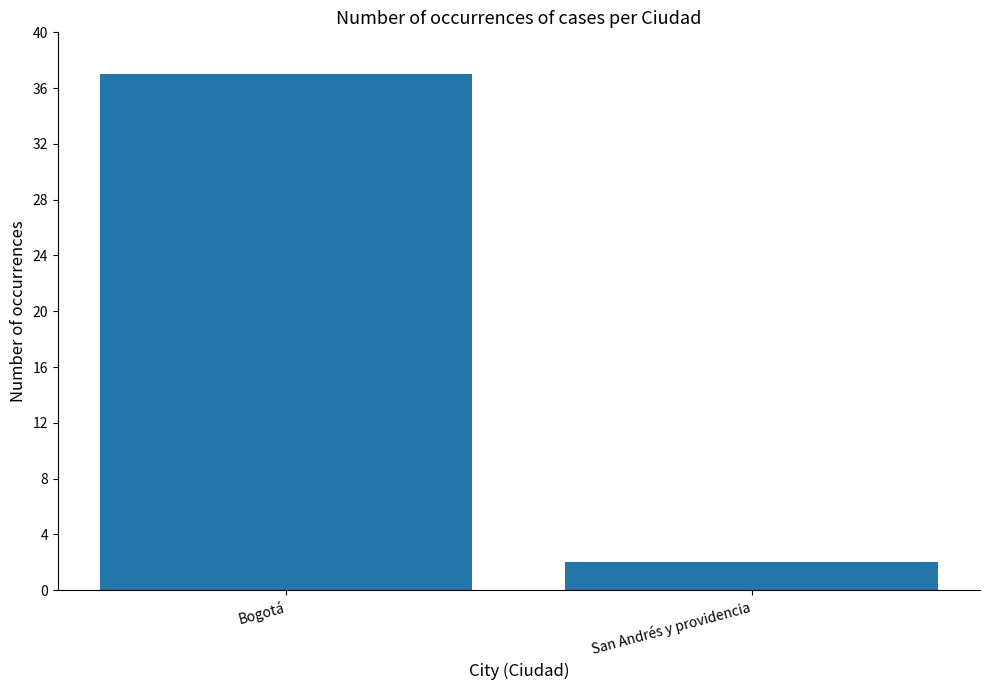

What is the difference between the maximum and minimum values?

35